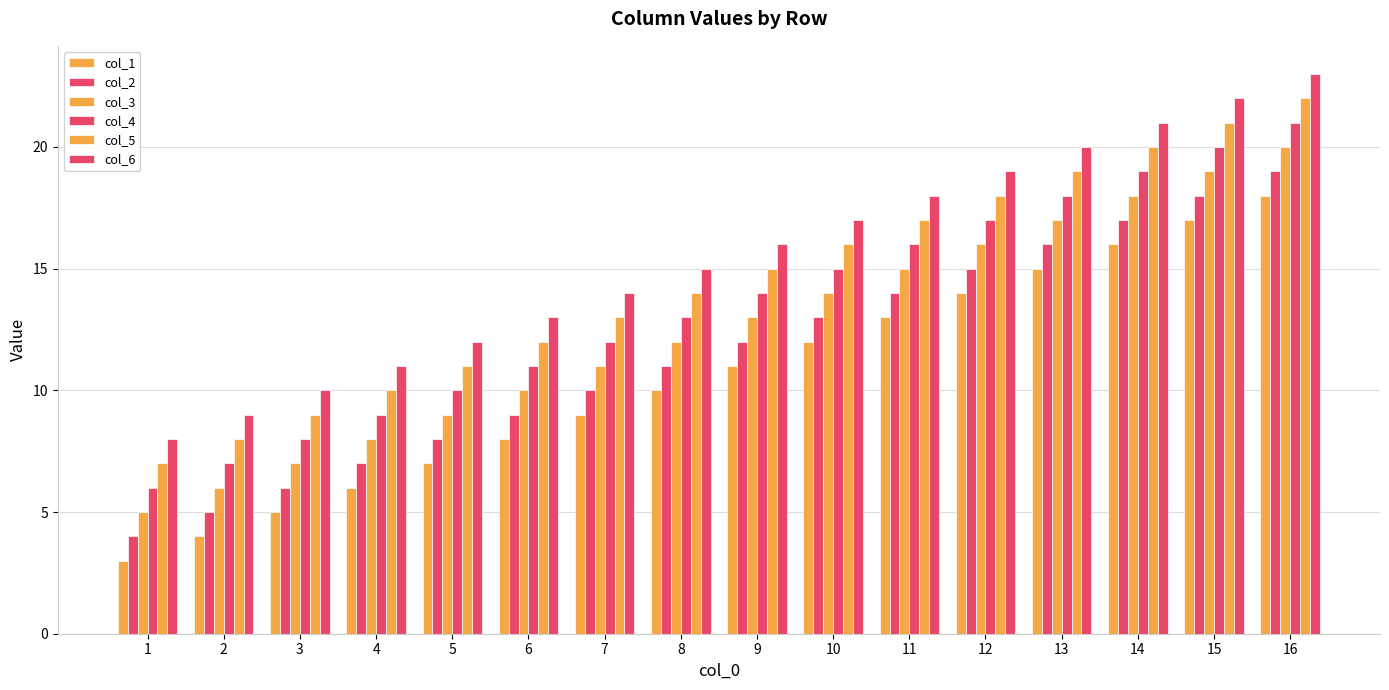

What is the average value of the col_1 series?

10